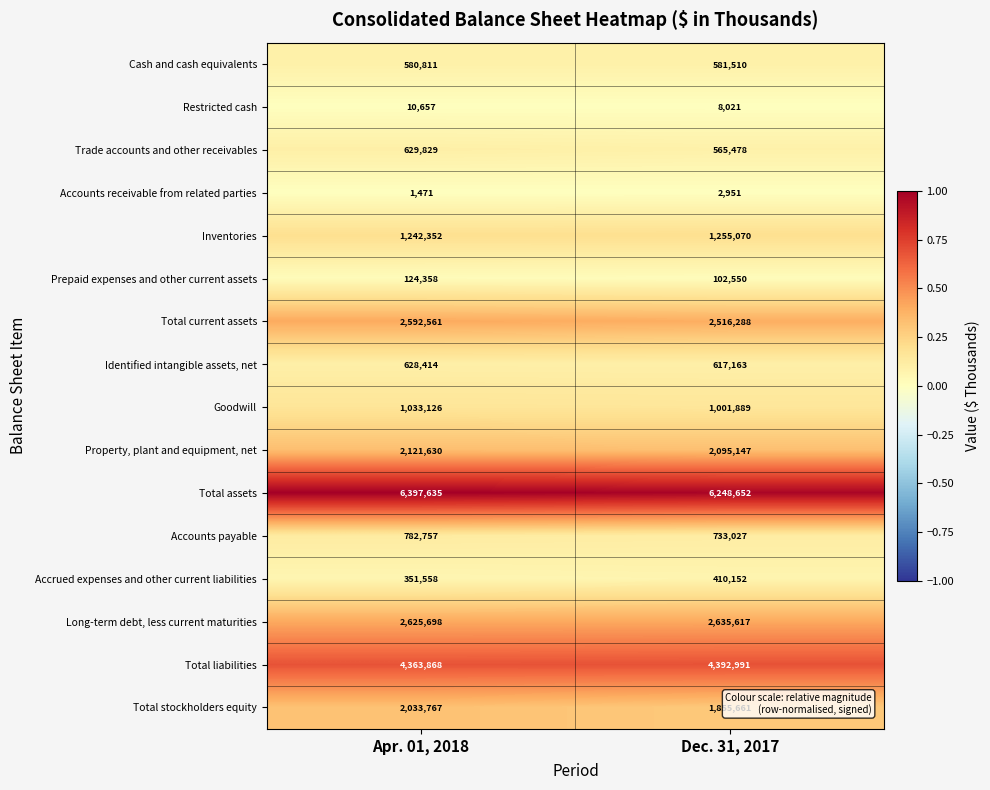

Where is Cash and cash equivalents nearest to the value 581160?

Apr. 01, 2018